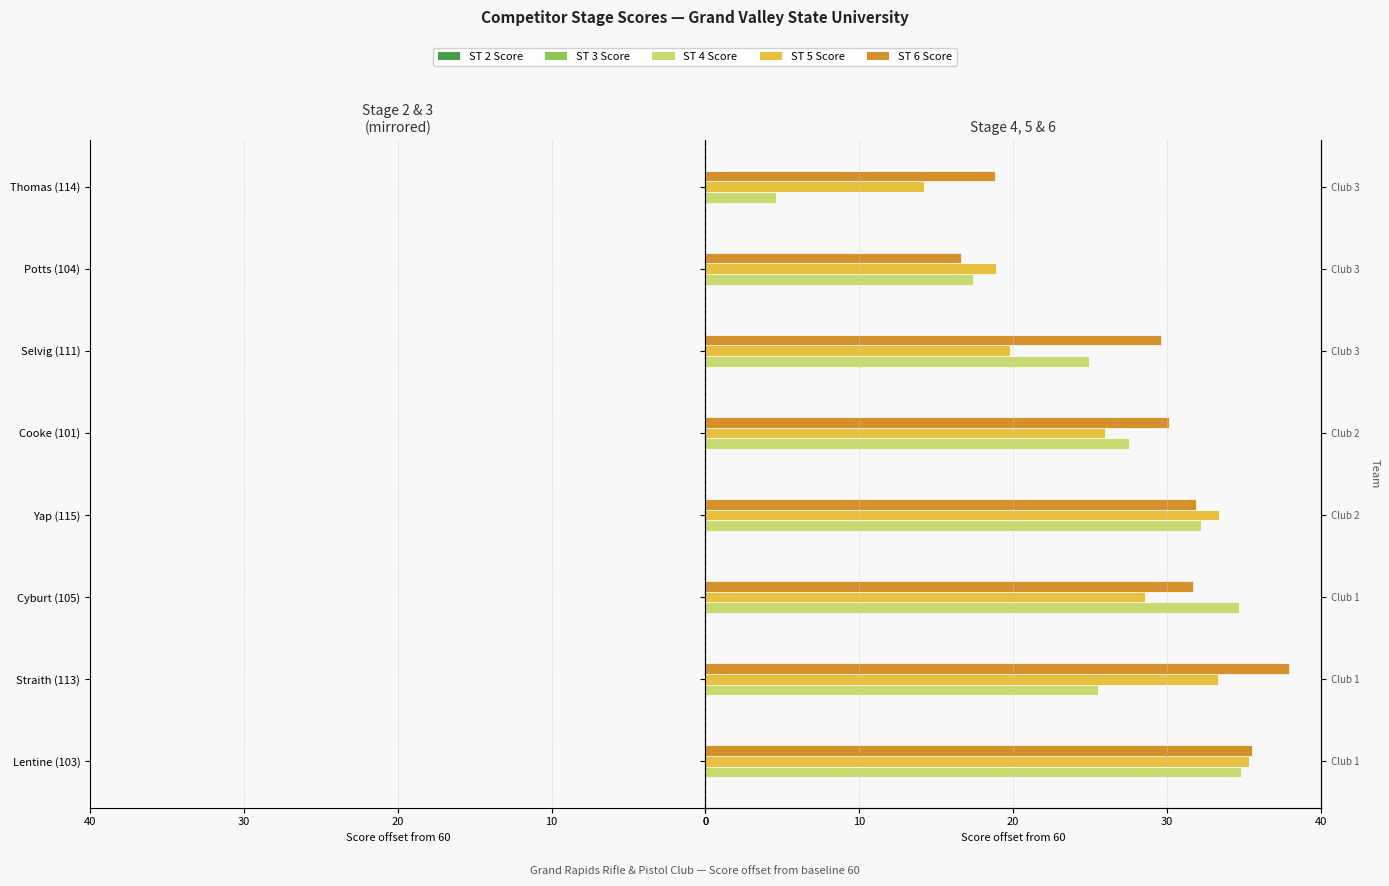

Where does the ST 3 Score series first go above -31?

Selvig (111)